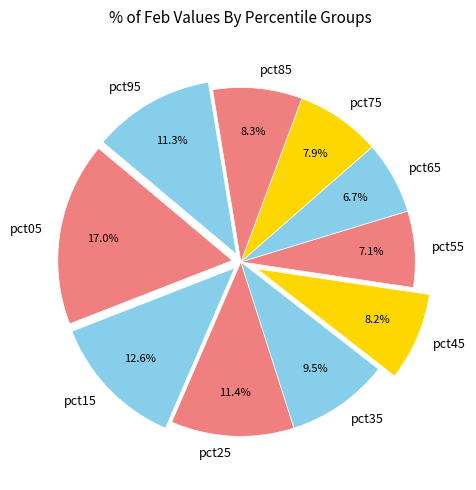

Which category has the biggest portion of the pie?

pct05